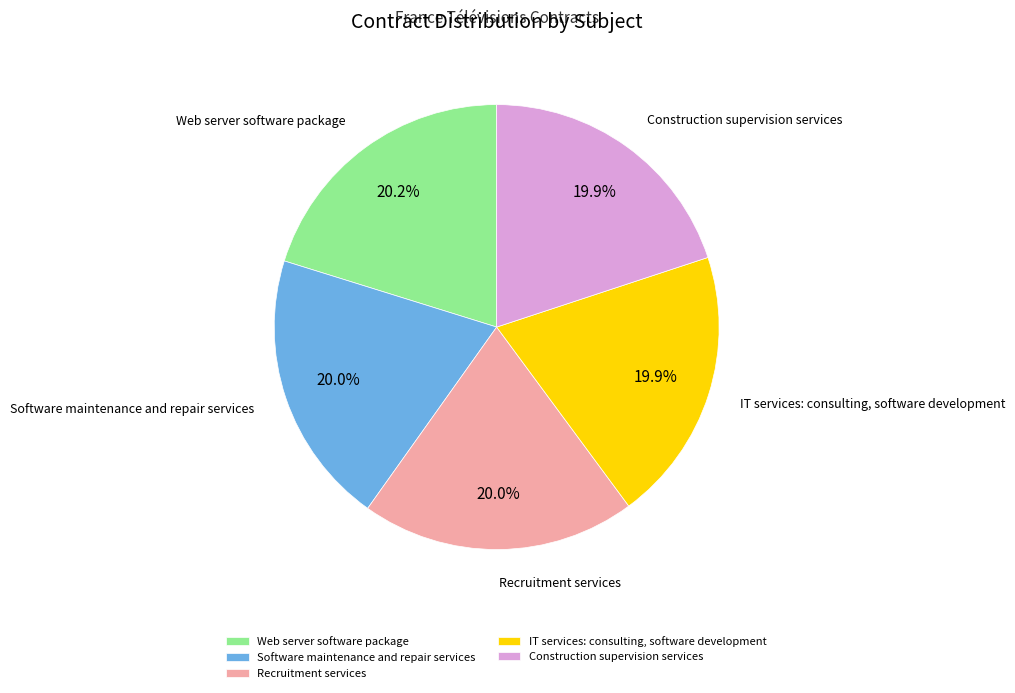

The Software maintenance and repair services slice represents 27% of the pie. True or false?

False